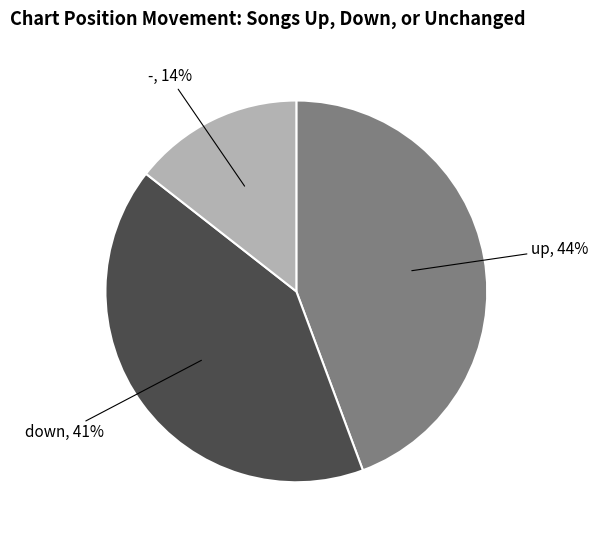

To the nearest percent, what is the difference between the largest and smallest slice percentages?

30%